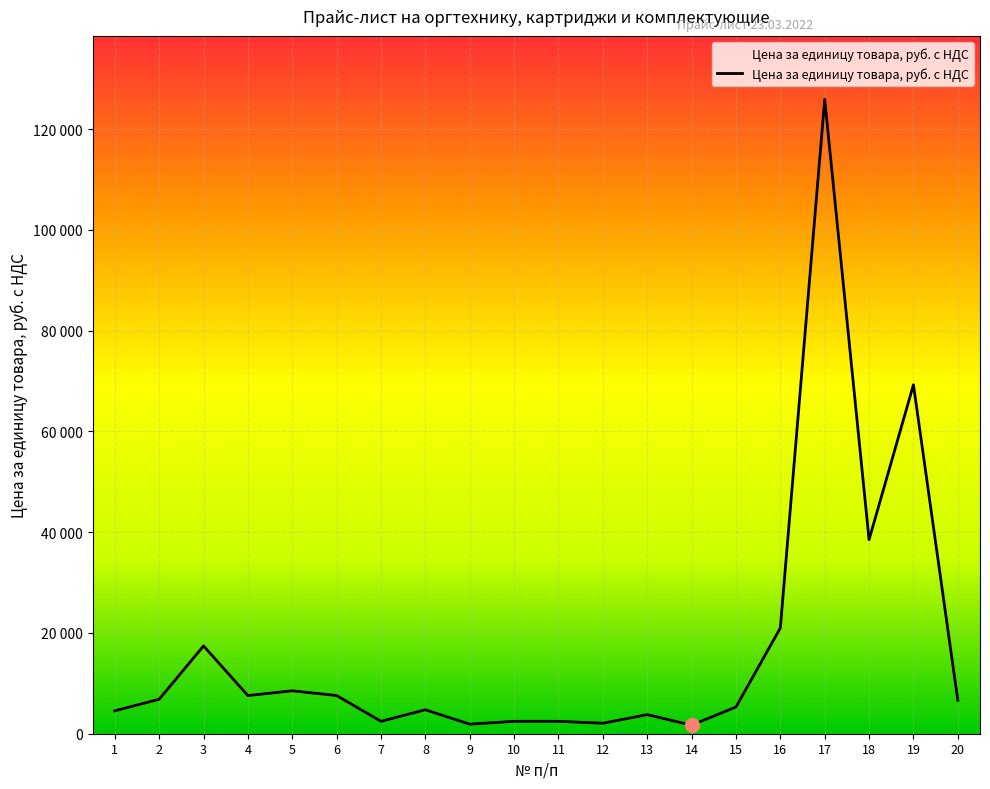

Reading left to right, list all the values displayed in this chart.

1=4544.1	2=6835.0	3=17418.9	4=7573.4	5=8520.1	6=7573.4	7=2461.4	8=4752.3	9=1893.4	10=2461.4	11=2461.4	12=2082.7	13=3786.7	14=1704.0	15=5301.4	16=20980.0	17=125889.0	18=38507.2	19=69249.6	20=6623.9